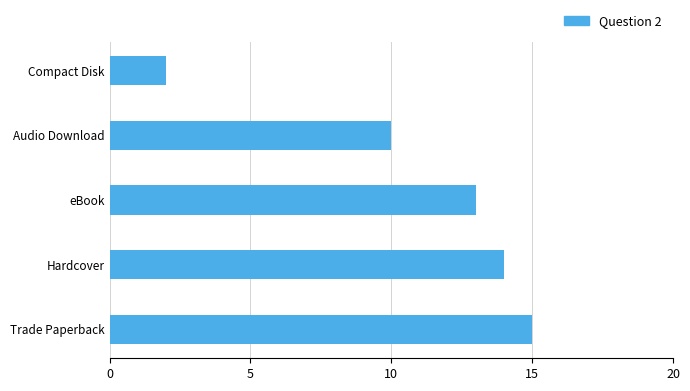

List the labels in order of value, largest first.

Trade Paperback, Hardcover, eBook, Audio Download, Compact Disk